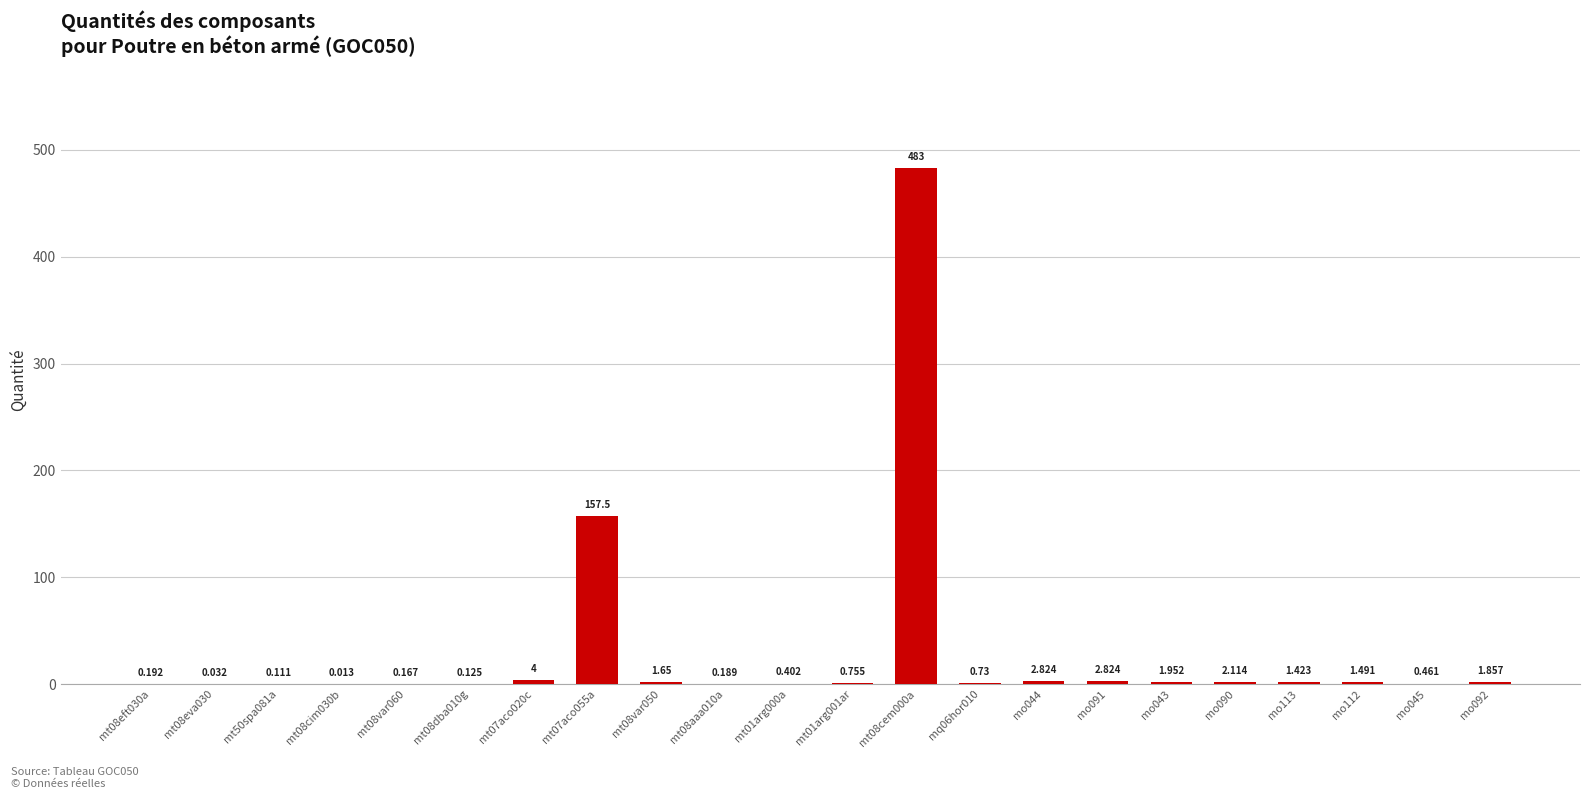

Reading left to right, list all the values displayed in this chart.

mt08eft030a=0.2	mt08eva030=0.0	mt50spa081a=0.1	mt08cim030b=0.0	mt08var060=0.2	mt08dba010g=0.1	mt07aco020c=4.0	mt07aco055a=157.5	mt08var050=1.6	mt08aaa010a=0.2	mt01arg000a=0.4	mt01arg001ar=0.8	mt08cem000a=483.0	mq06hor010=0.7	mo044=2.8	mo091=2.8	mo043=2.0	mo090=2.1	mo113=1.4	mo112=1.5	mo045=0.5	mo092=1.9